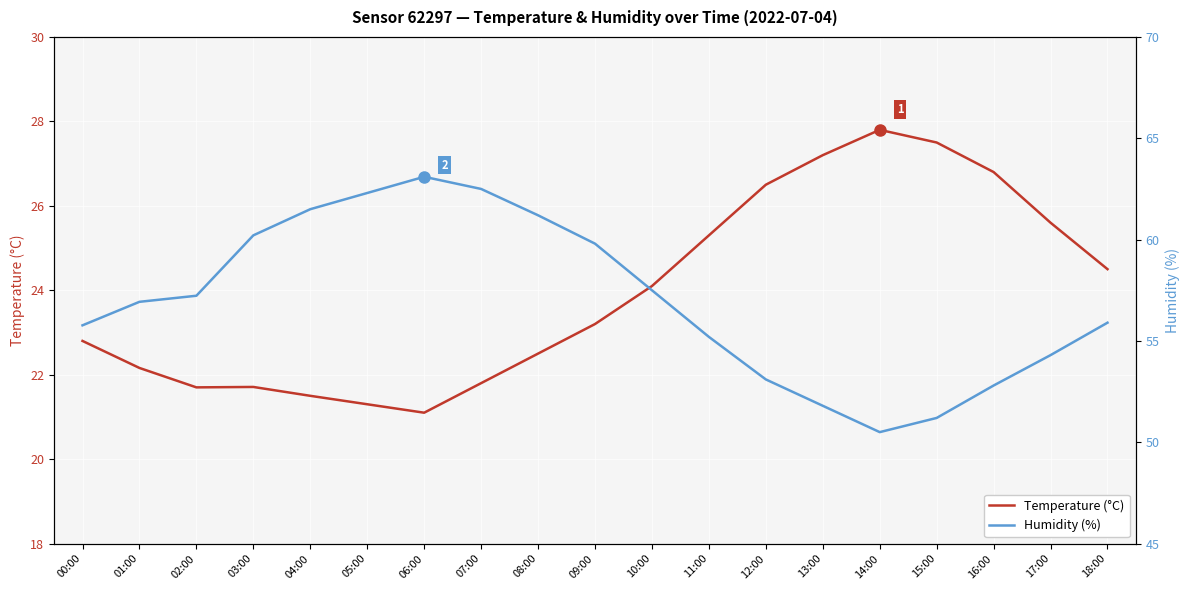

Between 01:00 and 12:00, which series saw the biggest shift?

Temperature (°C)